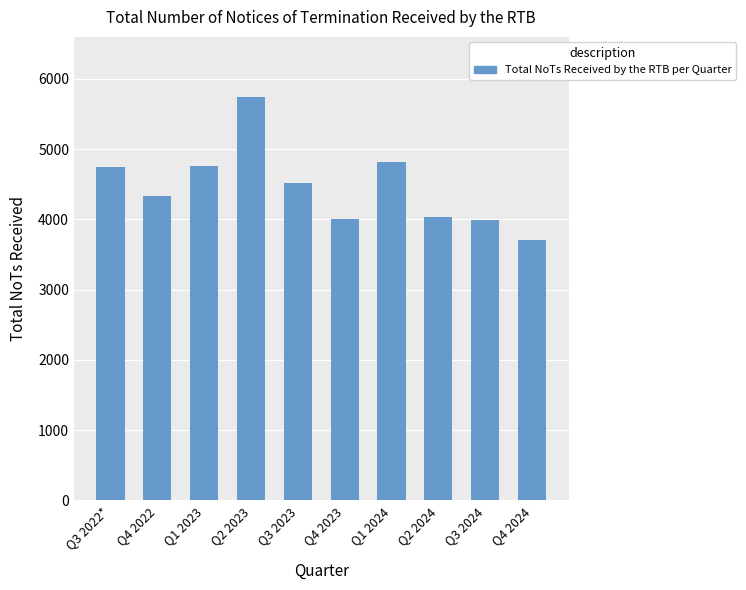

What value does the data have at Q4 2022?

4329